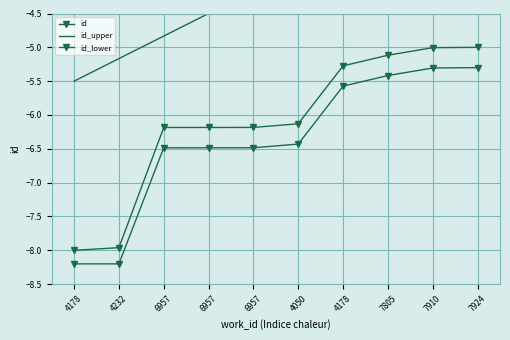

At 4178, list the series in order from largest to smallest.

id_upper, id, id_lower